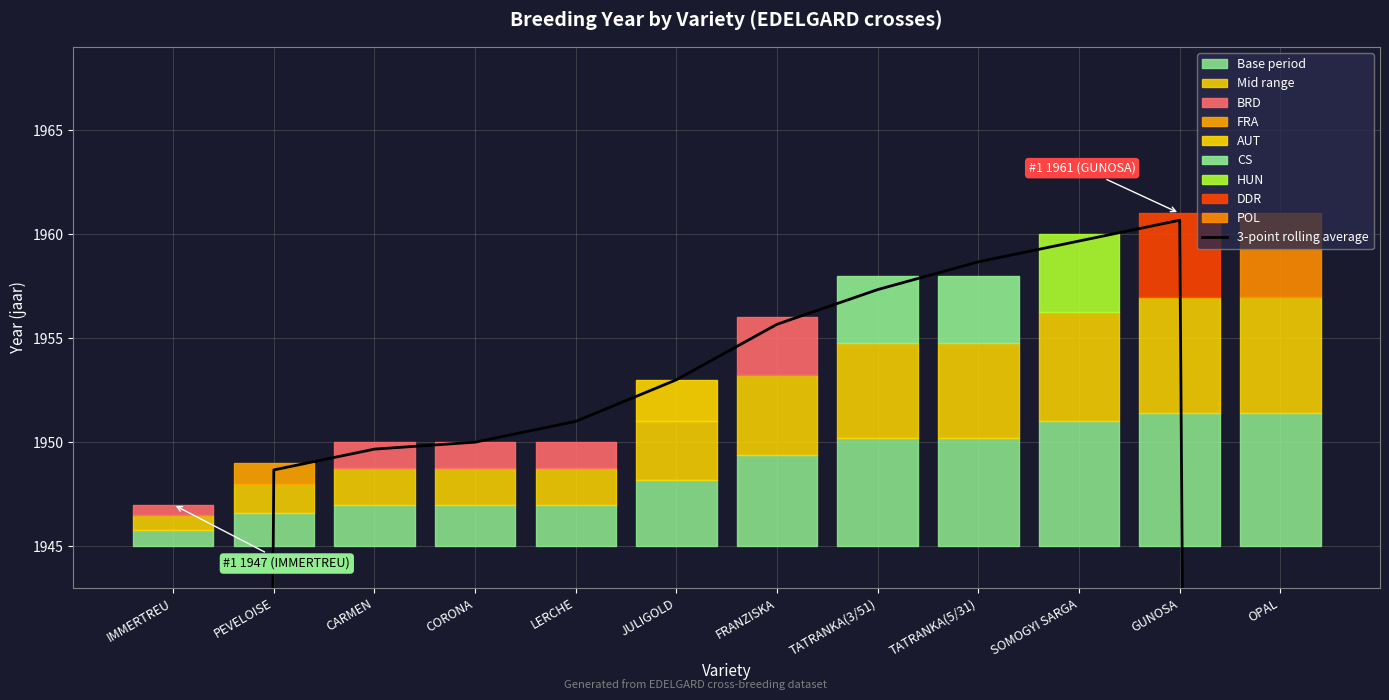

Is it true that the value at SOMOGYI SARGA is 1959.7?

True